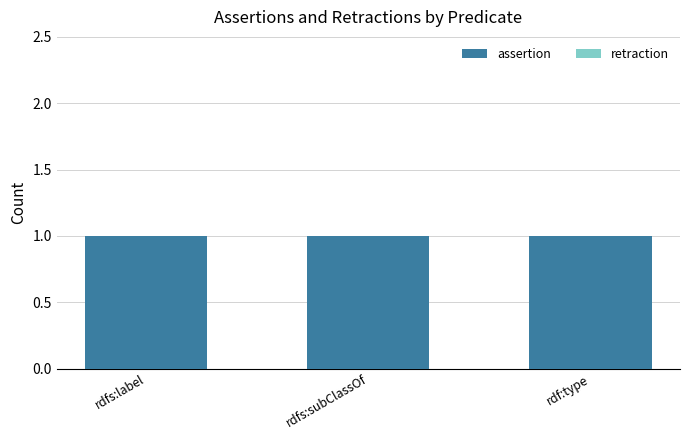

At which label is retraction closest to 0?

rdfs:label